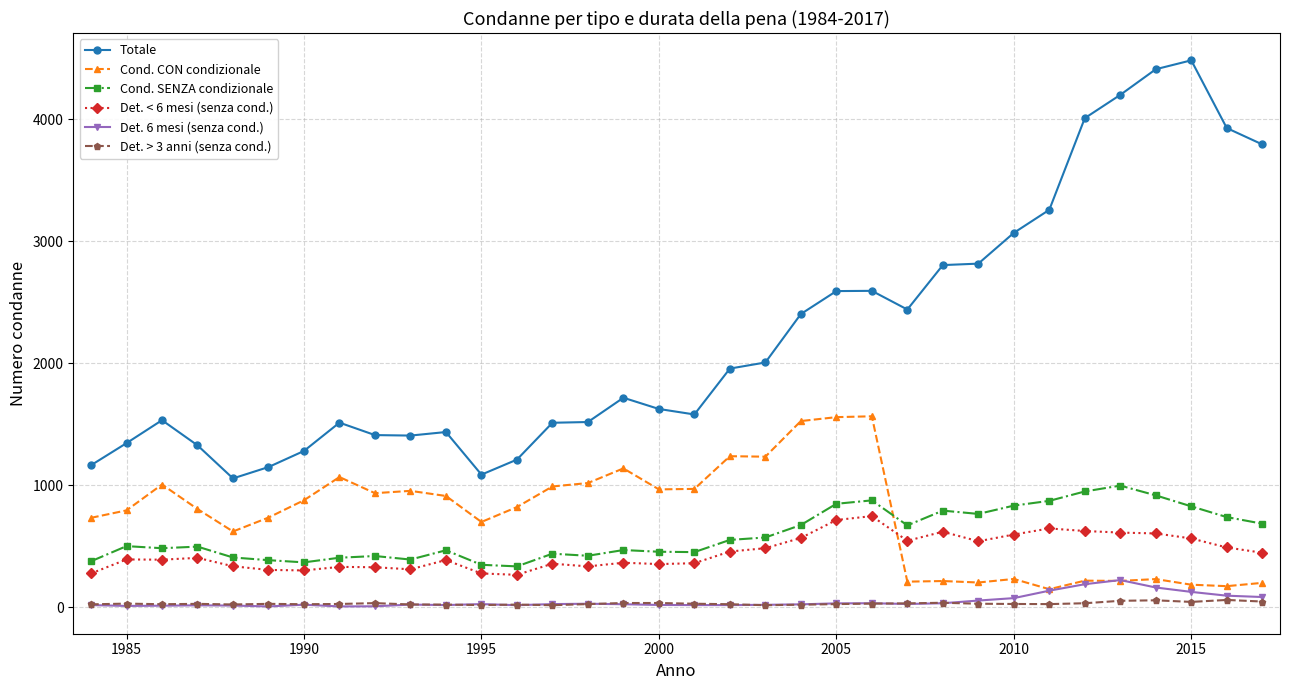

True or false: Det. < 6 mesi (senza cond.) and Cond. CON condizionale intersect in this chart.

True